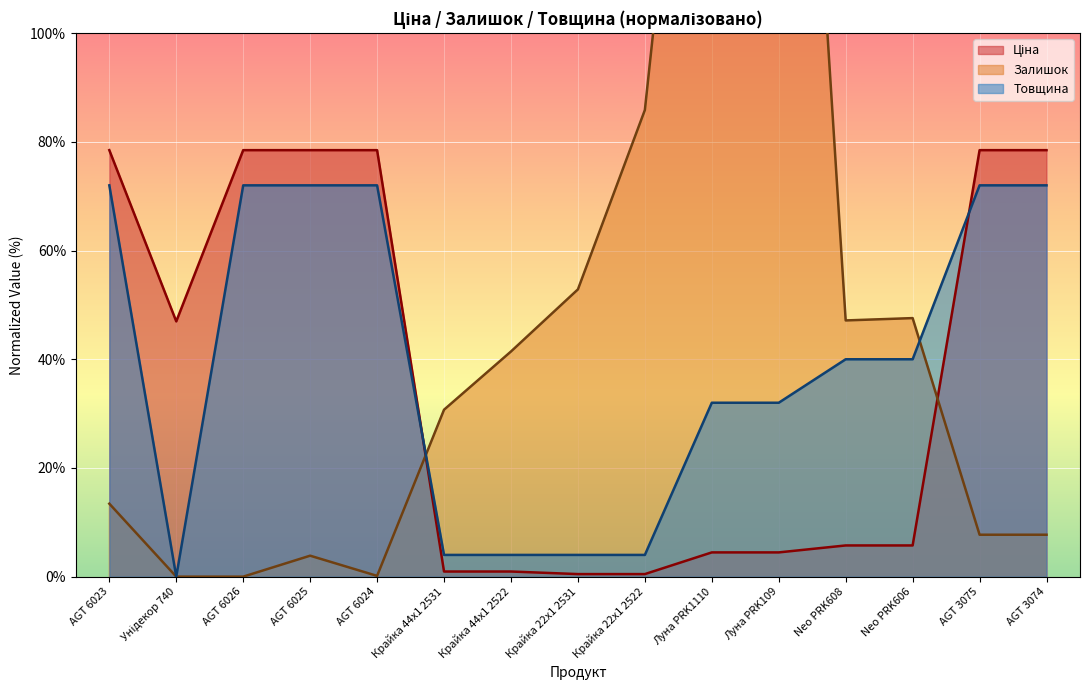

True or false: Товщина has more than 2 interior local peaks.

False